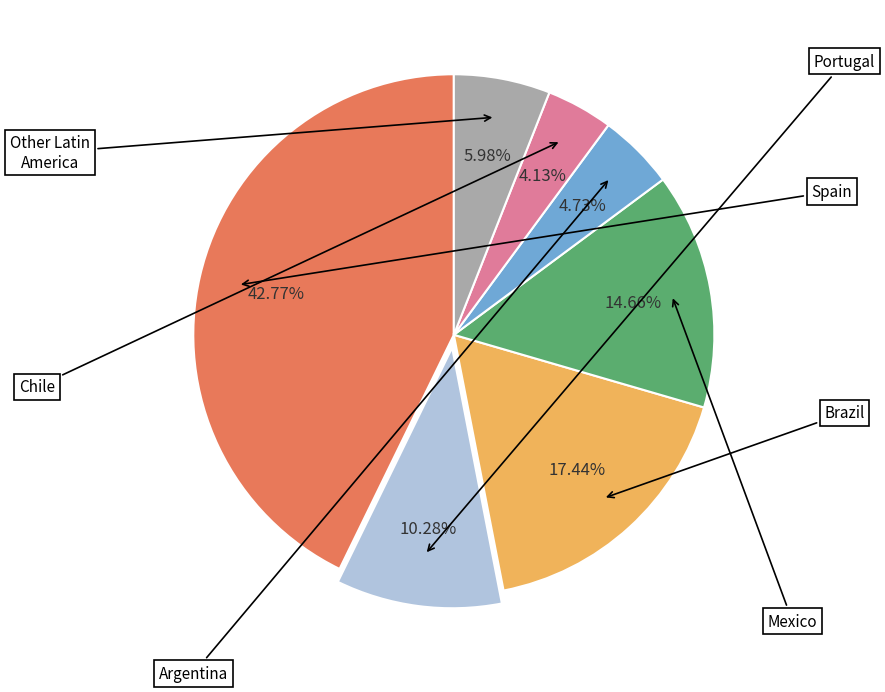

Does any single category account for the majority?

No